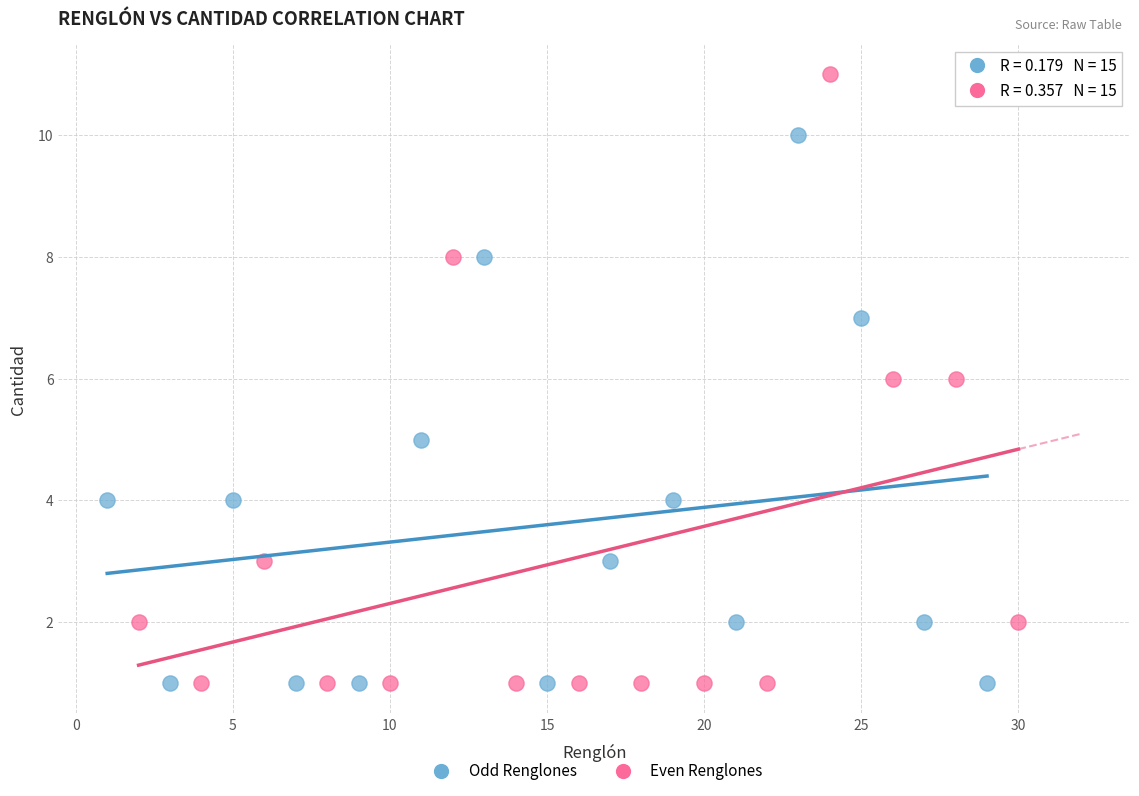

What are all the series names shown in the legend?

Odd Renglones, Even Renglones